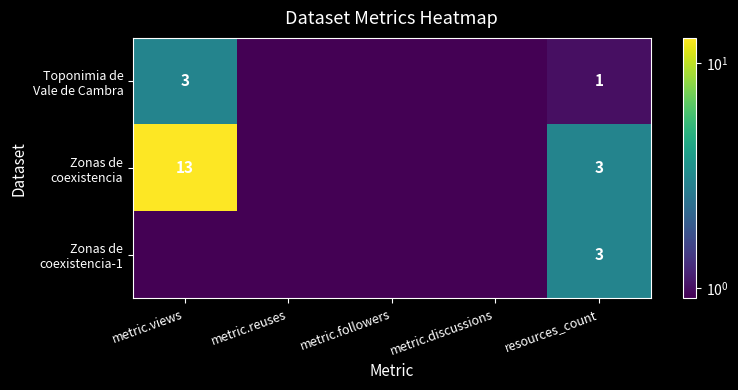

What is the total value across all series at resources_count?

7.0